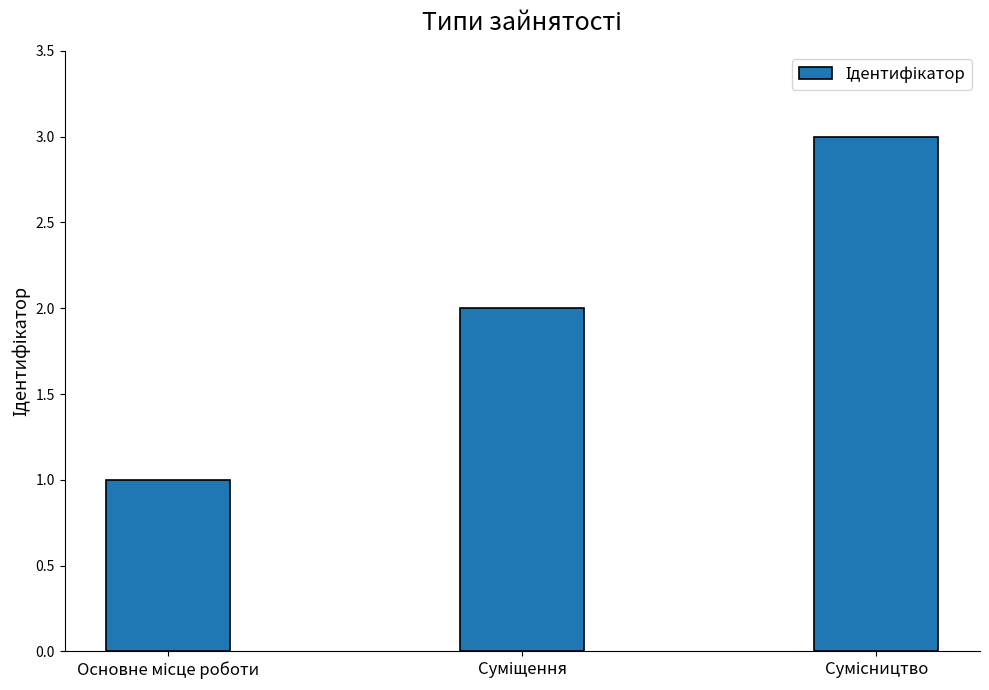

What is the greatest value displayed?

3